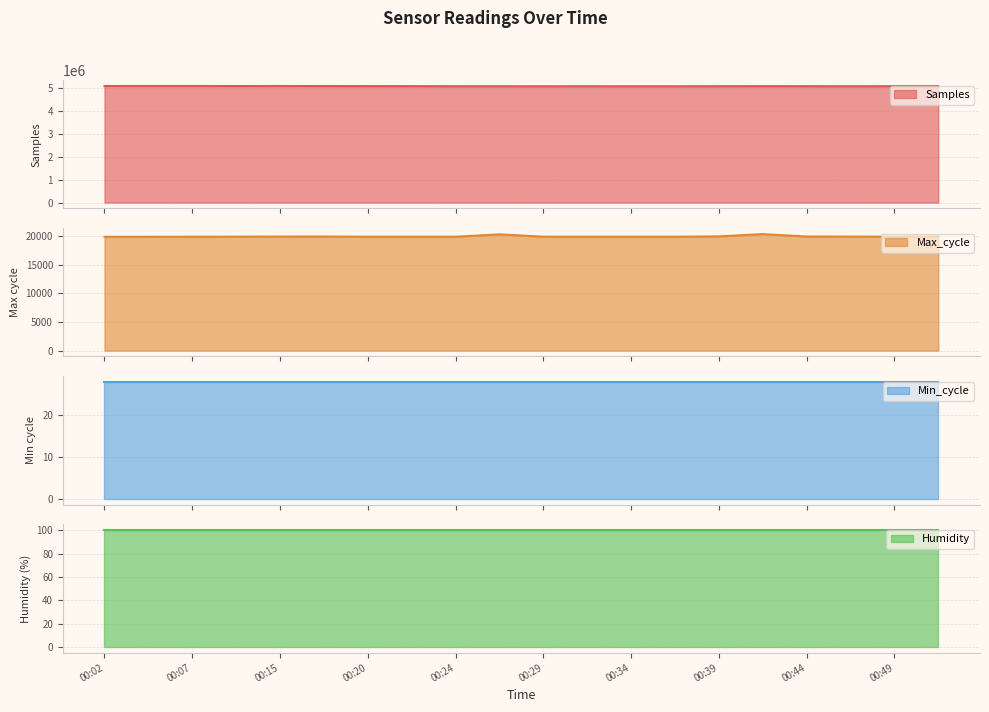

Which label corresponds to the smallest value in the chart?

00:02